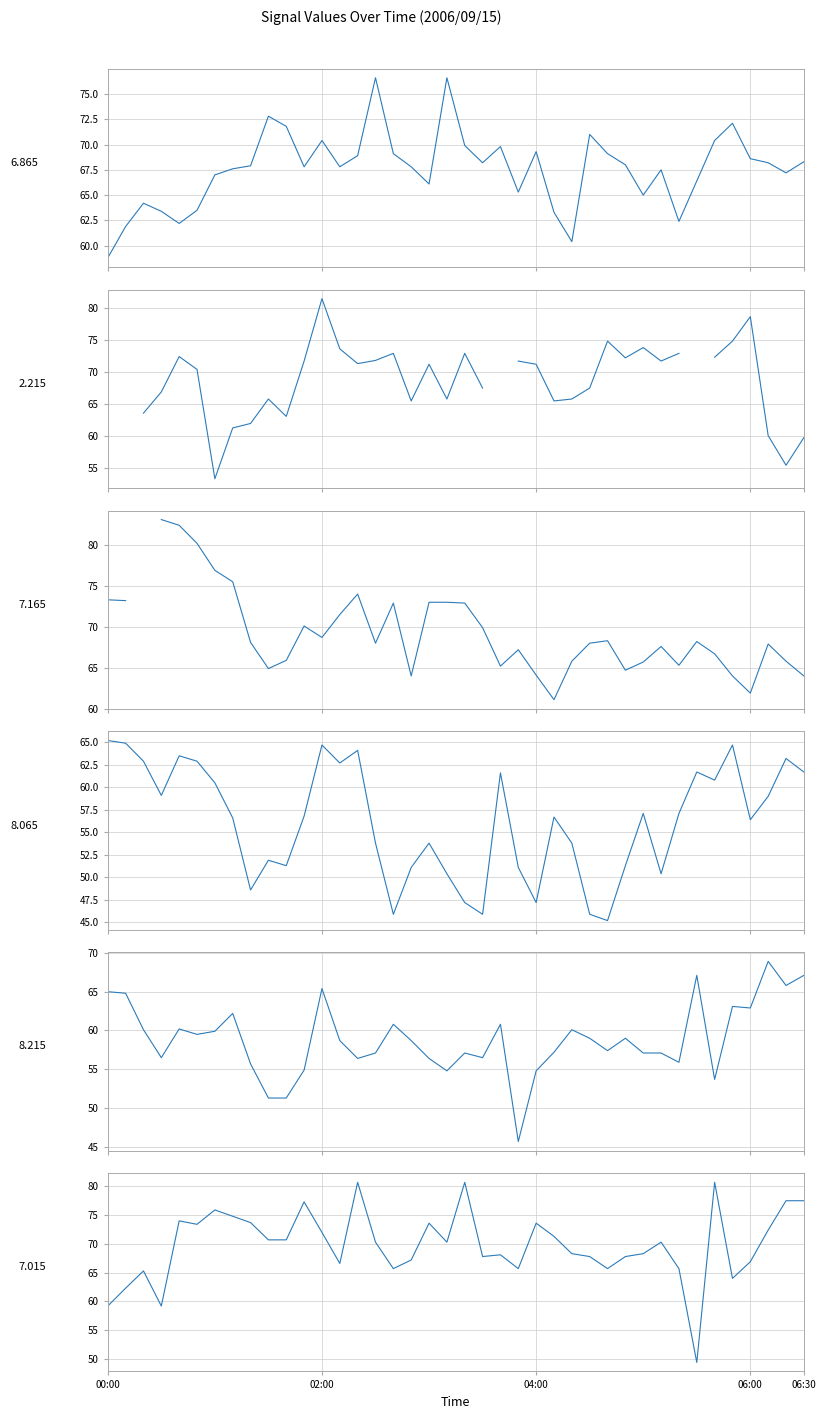

What is the sum of all 7.015 values?

2792.4